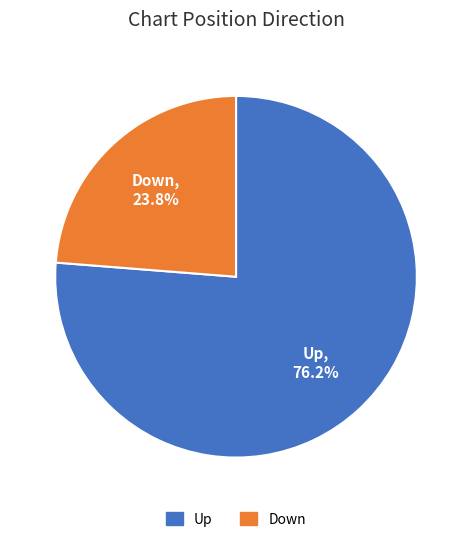

Combined, do Up and Down account for over 50%?

Yes